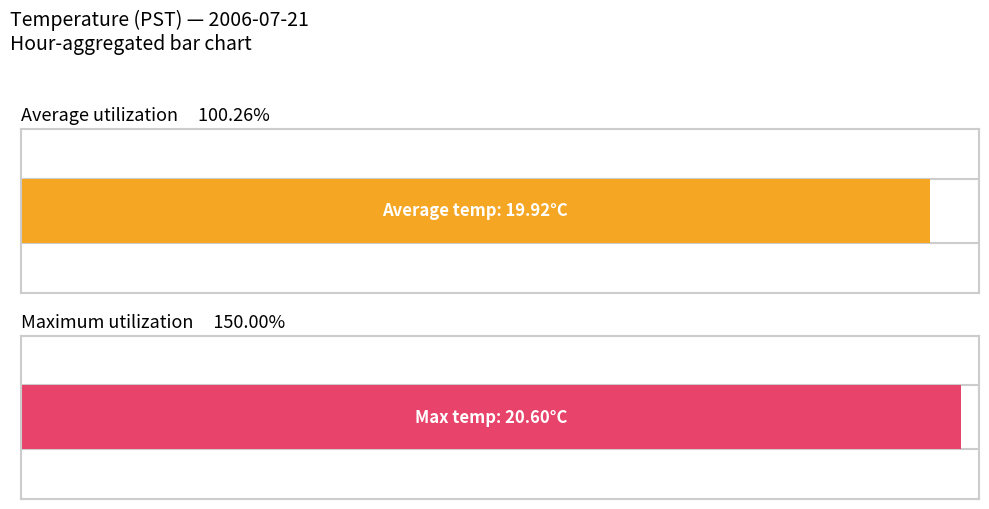

The value of Average utilization at 8 is 4.5. True or false?

False